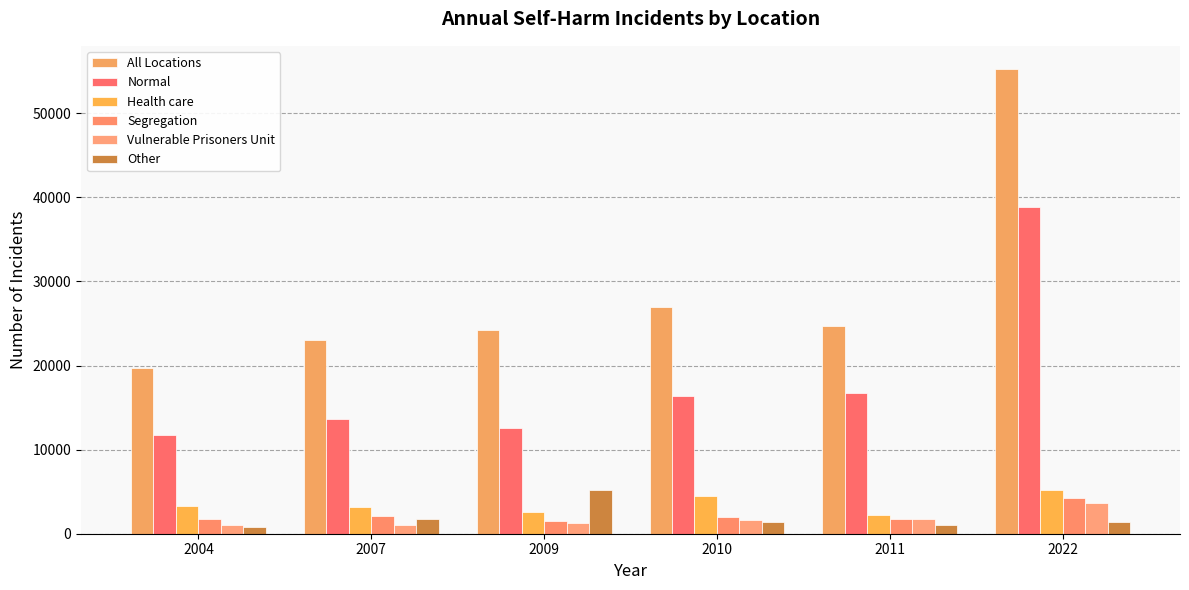

Are the bars grouped side by side (vs. stacked)?

Yes